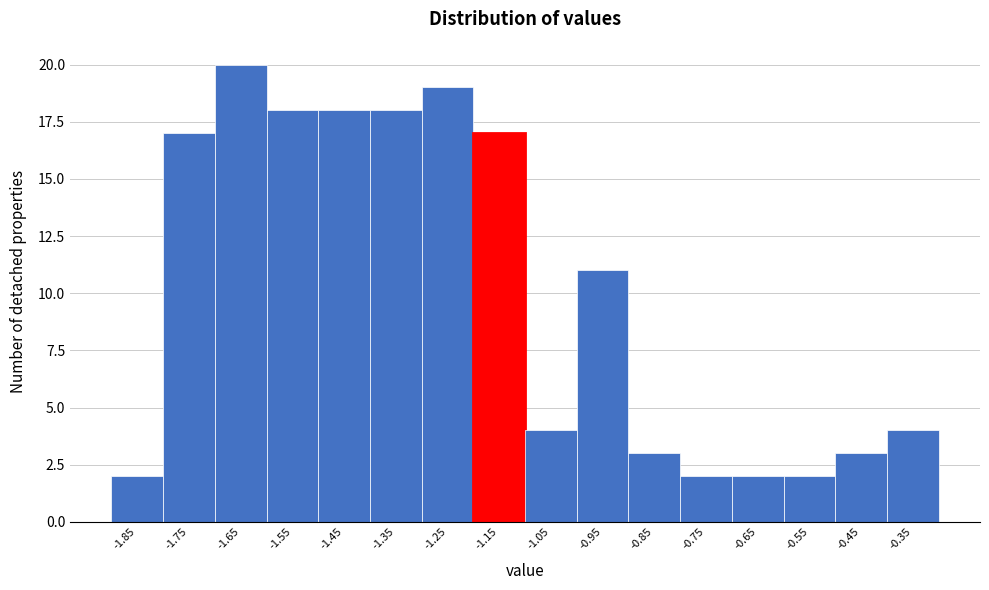

Reading left to right, list all the values displayed in this chart.

2	17	20	18	18	18	19	17	4	11	3	2	2	2	3	4